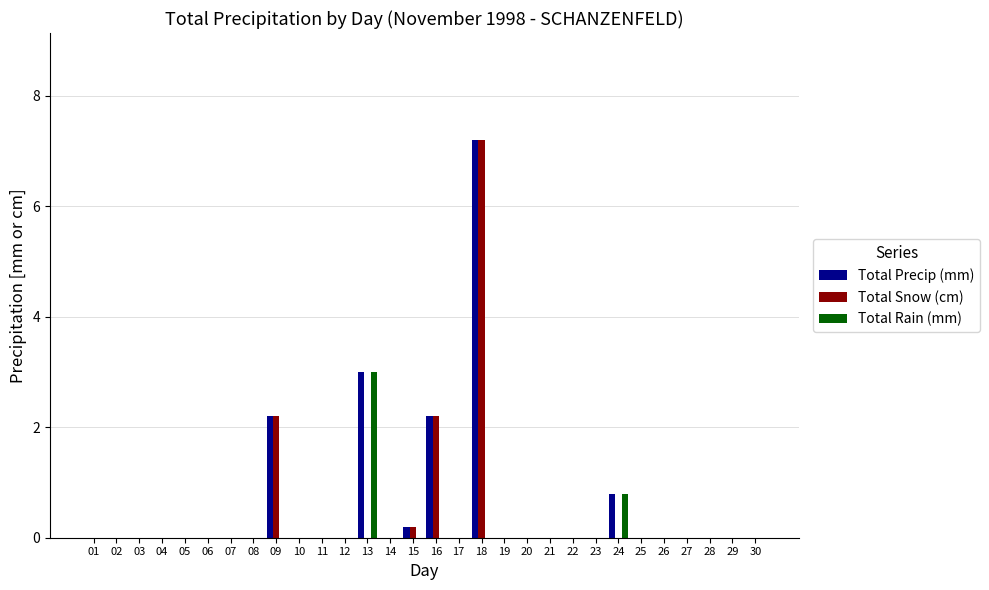

What are all the series names shown in the legend?

Total Precip (mm), Total Snow (cm), Total Rain (mm)